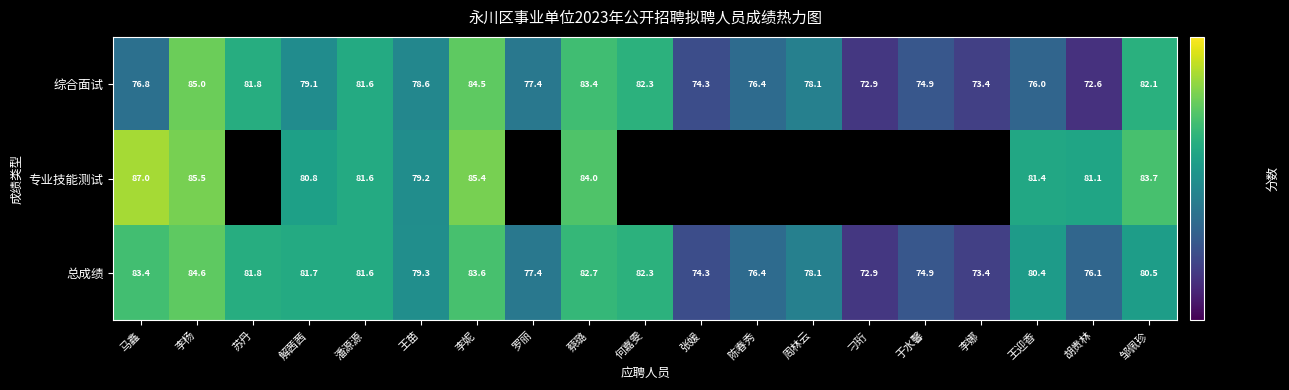

At 蔡璐, list the series in order from largest to smallest.

专业技能测试, 综合面试, 总成绩